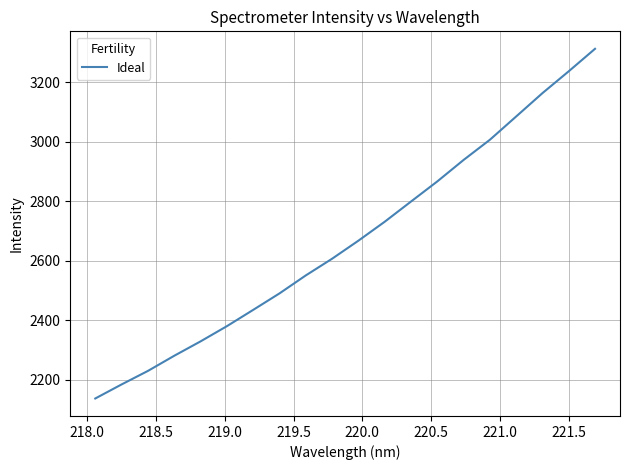

What is the maximum value shown in the chart?

3313.3